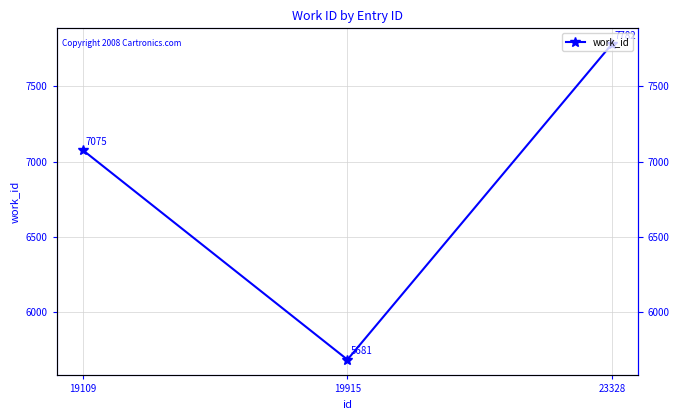

What is the value of the 2nd point from the left?

5681